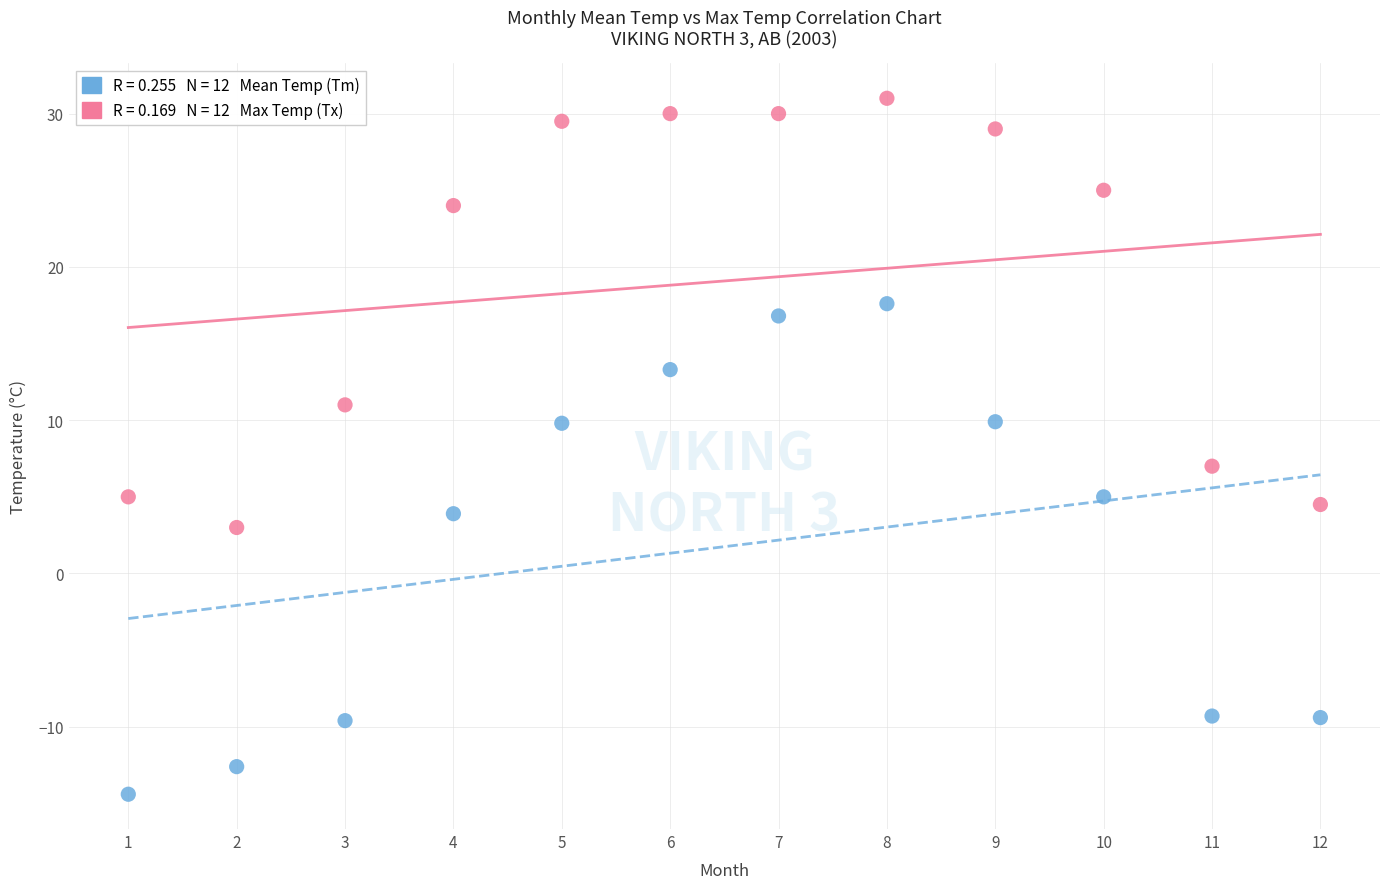

Across all series, what Y value is closest to 8?

7.0